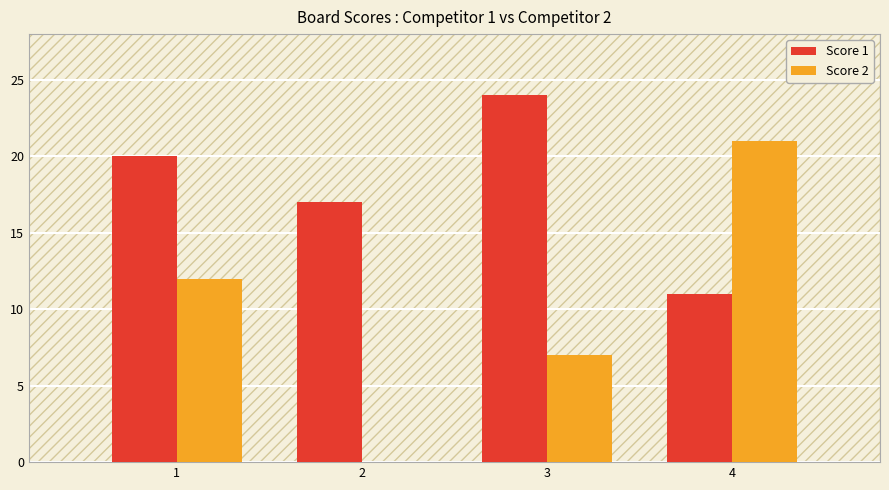

What is the sum of the Score 2 values at 2 and 4?

21